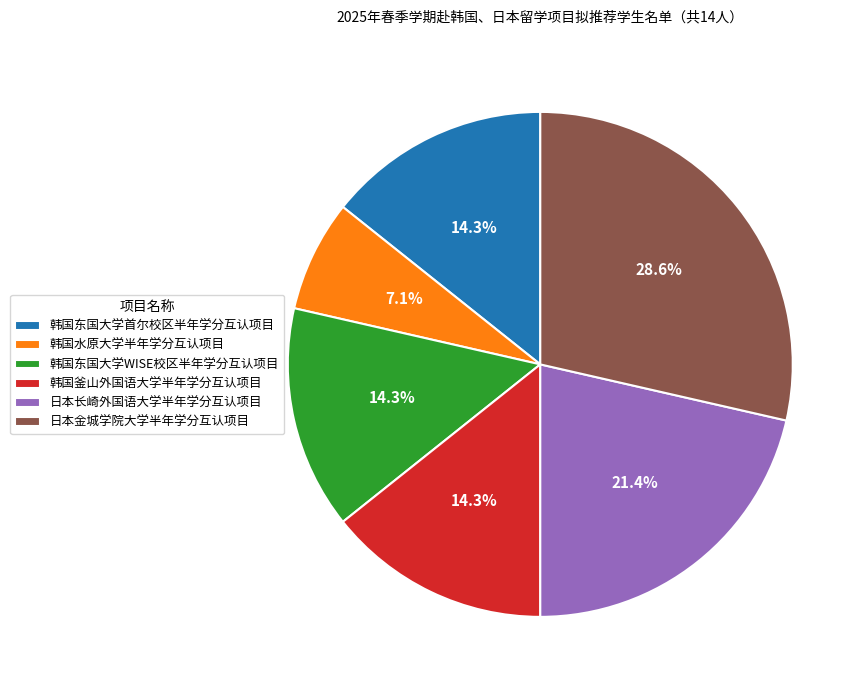

Is 韩国东国大学WISE校区半年学分互认项目 the majority of the pie?

No